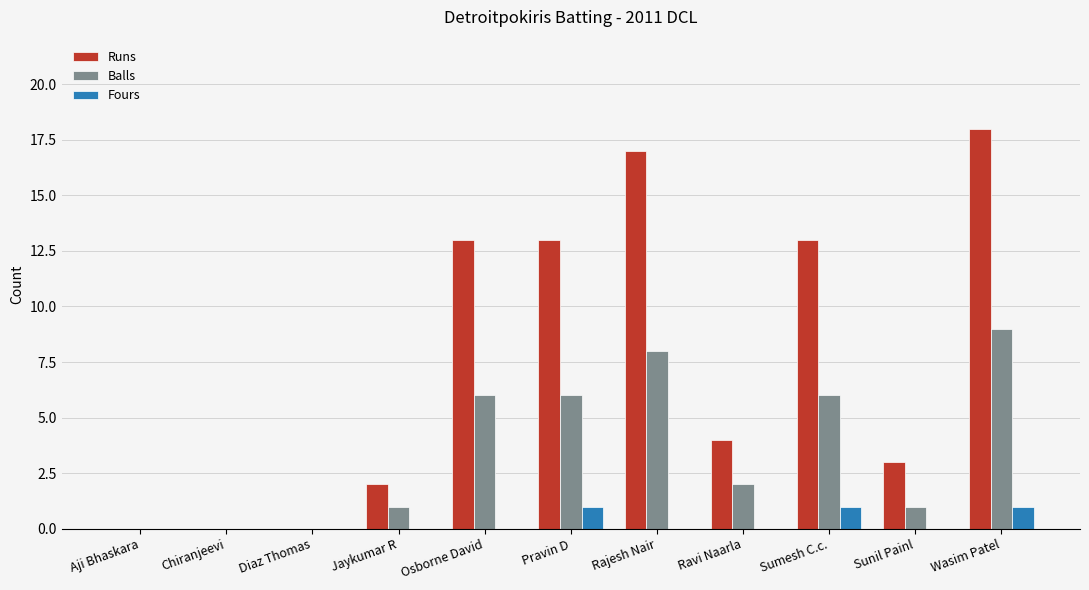

Which category has the highest value in the Runs series?

Wasim Patel